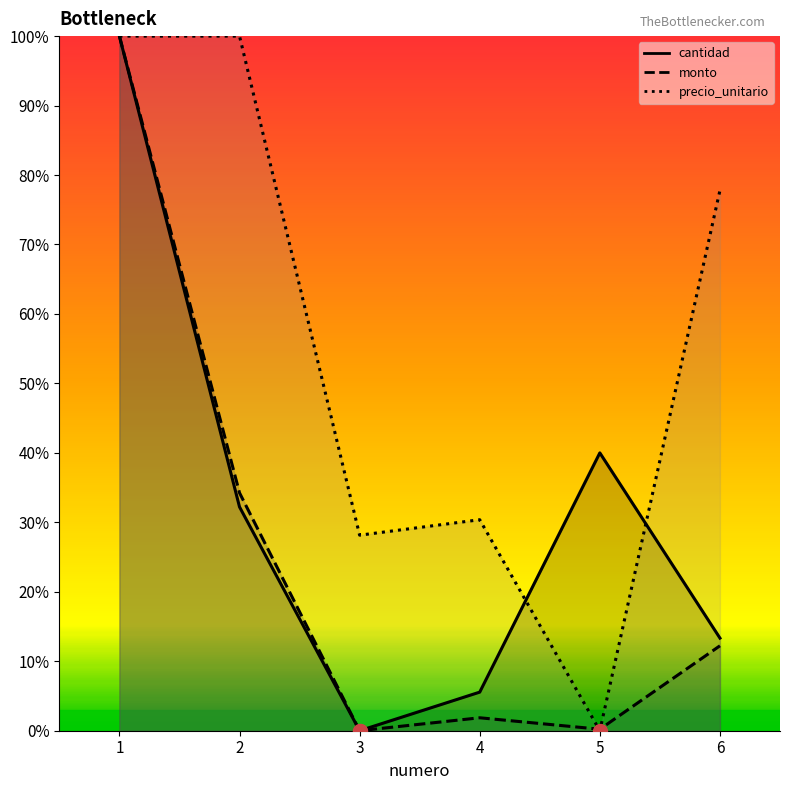

What is the sum of the cantidad values at 3 and 6?

13.3